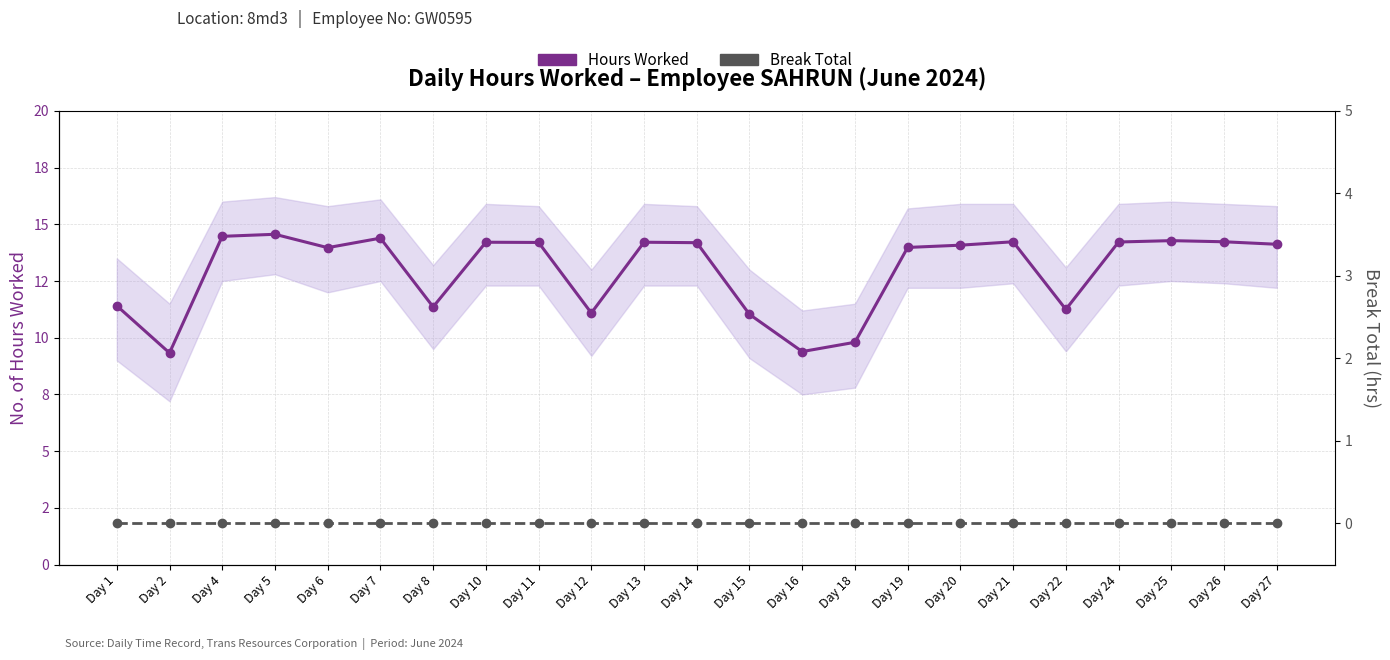

Reading left to right, transcribe all the data shown in this chart.

Hours Worked: 11.4	9.3	14.5	14.6	14.0	14.4	11.4	14.2	14.2	11.1	14.2	14.2	11.0	9.4	9.8	14.0	14.1	14.2	11.2	14.2	14.3	14.2	14.1
Break Total: 0.0	0.0	0.0	0.0	0.0	0.0	0.0	0.0	0.0	0.0	0.0	0.0	0.0	0.0	0.0	0.0	0.0	0.0	0.0	0.0	0.0	0.0	0.0